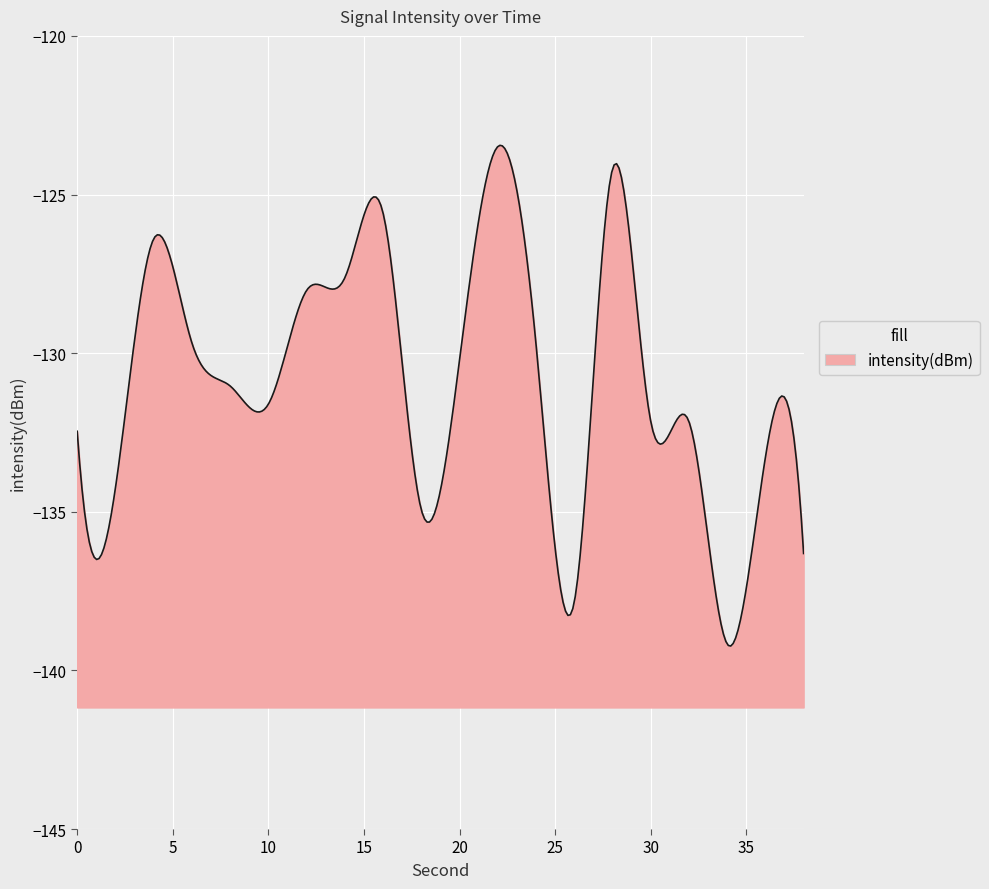

True or false: the data shows -132.2 at 32.

True